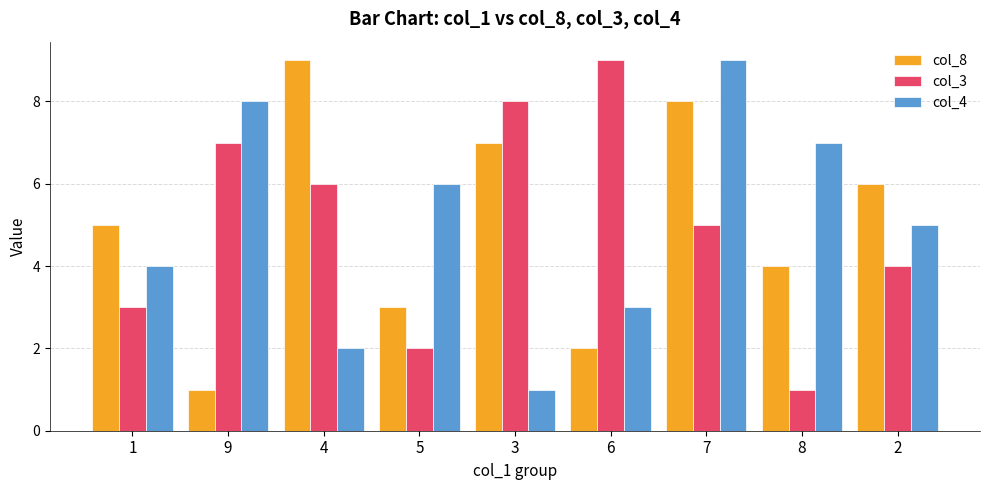

How many bars are there in each group?

3